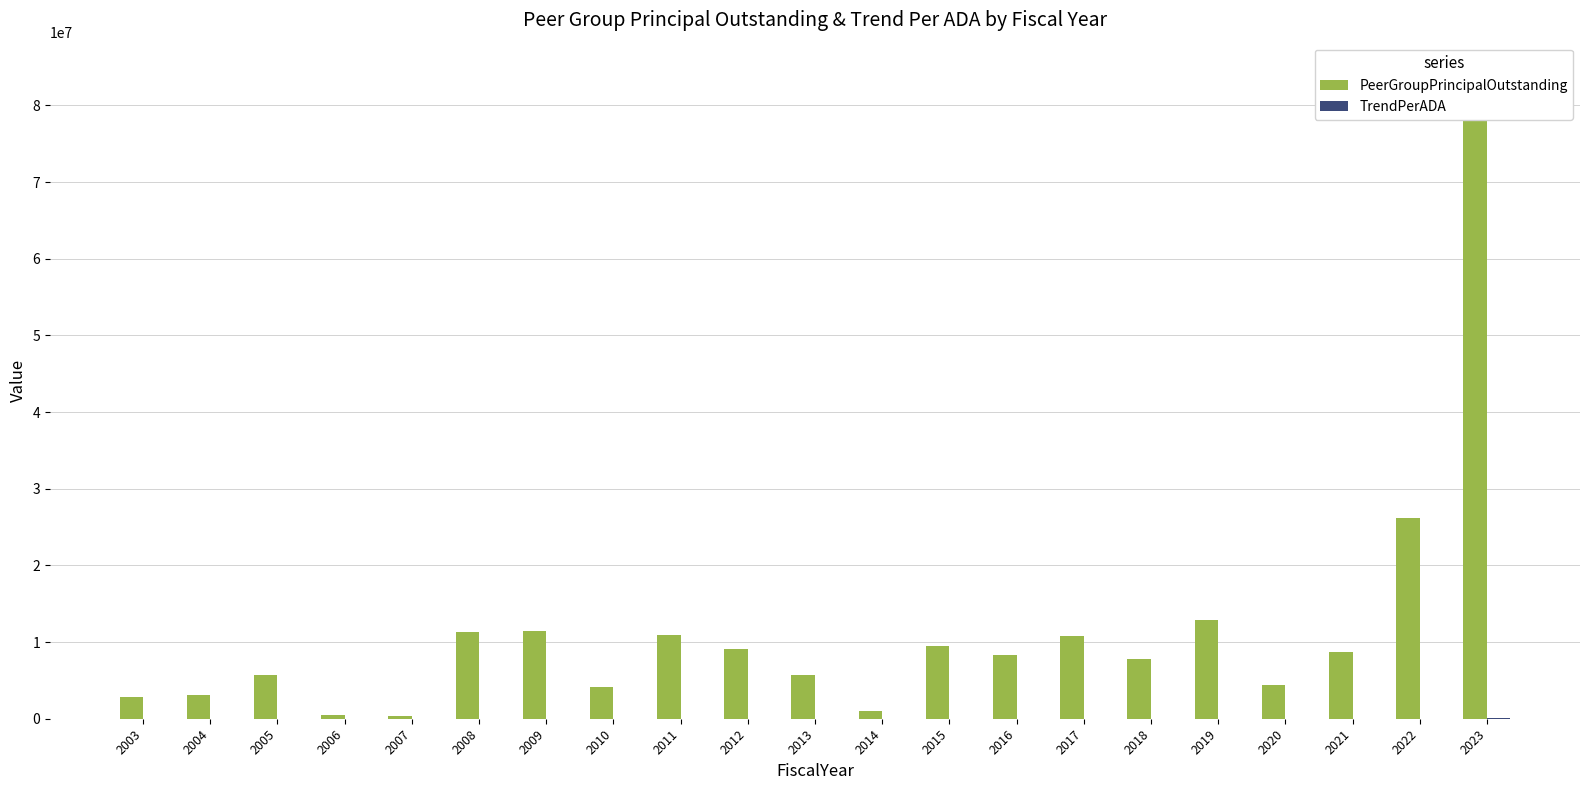

Rank the series by their maximum value, from lowest to highest.

TrendPerADA, PeerGroupPrincipalOutstanding